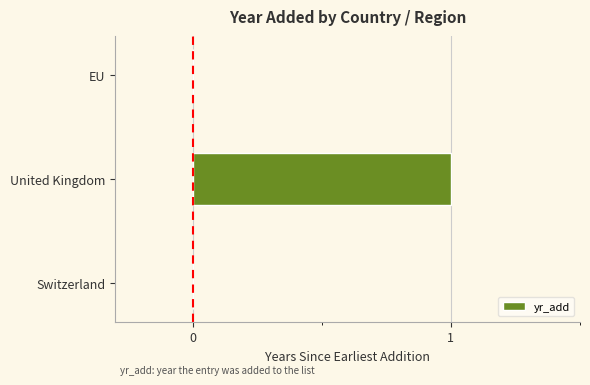

Reading bottom to top, list all the values displayed in this chart.

Switzerland=0	United Kingdom=1	EU=0